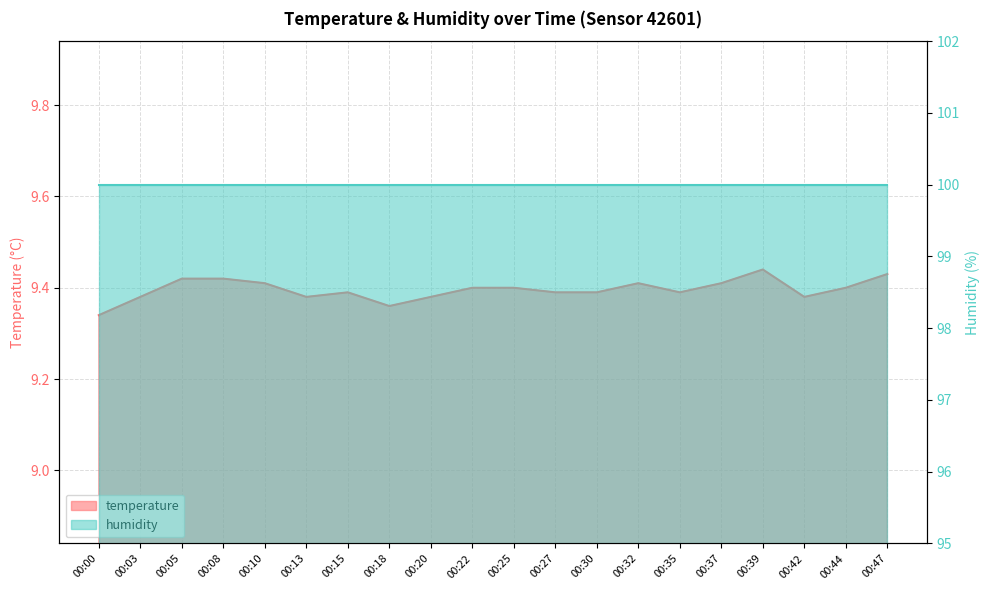

How many points are higher than both their immediate neighbors (excluding endpoints)?

3